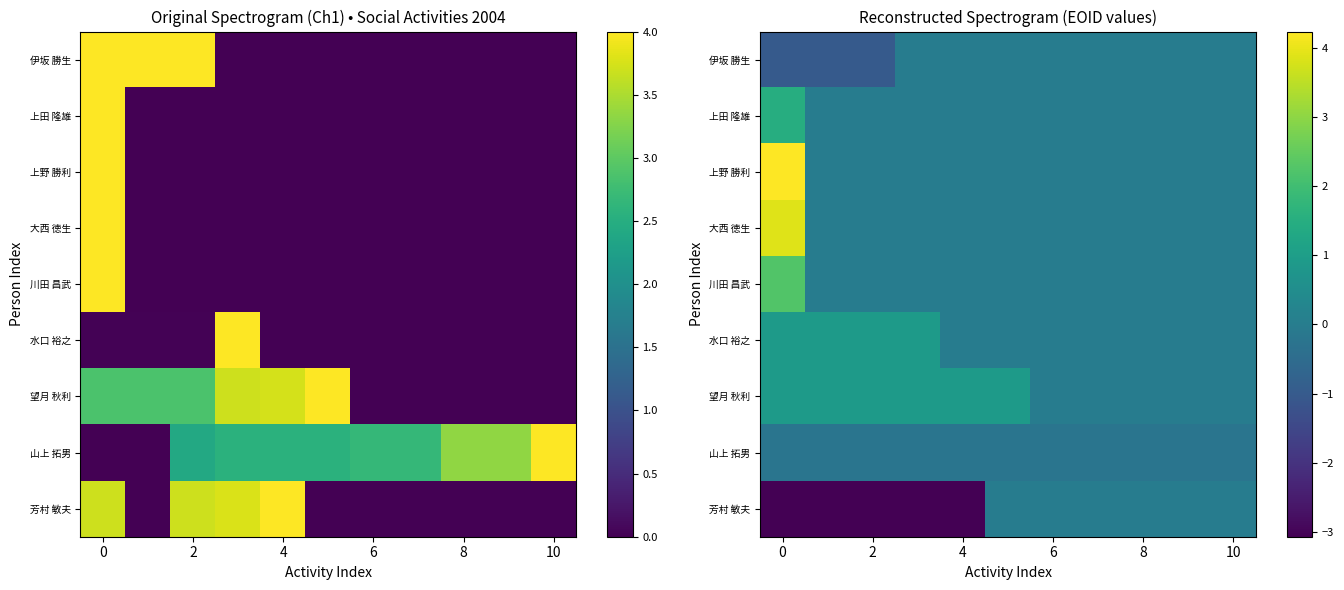

How many series are shown in this chart?

9